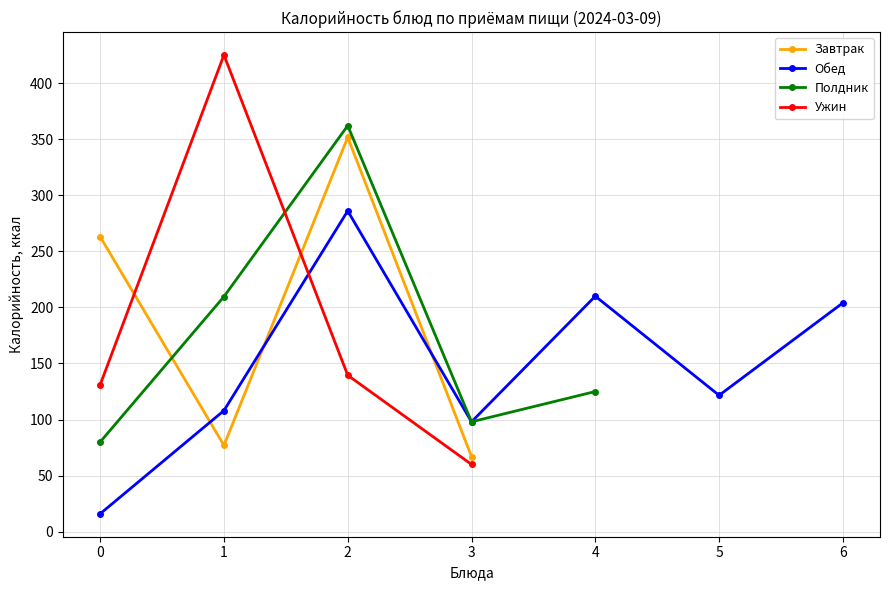

What is the smallest value displayed?

16.0